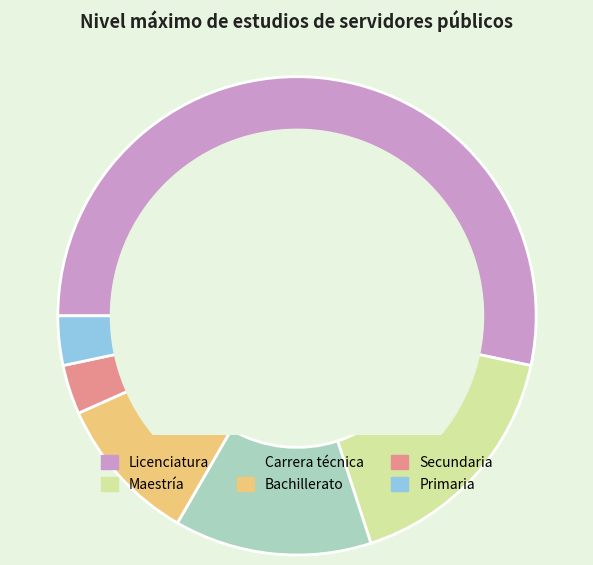

What is the ratio of the value at Licenciatura to the value at Primaria?

16.0